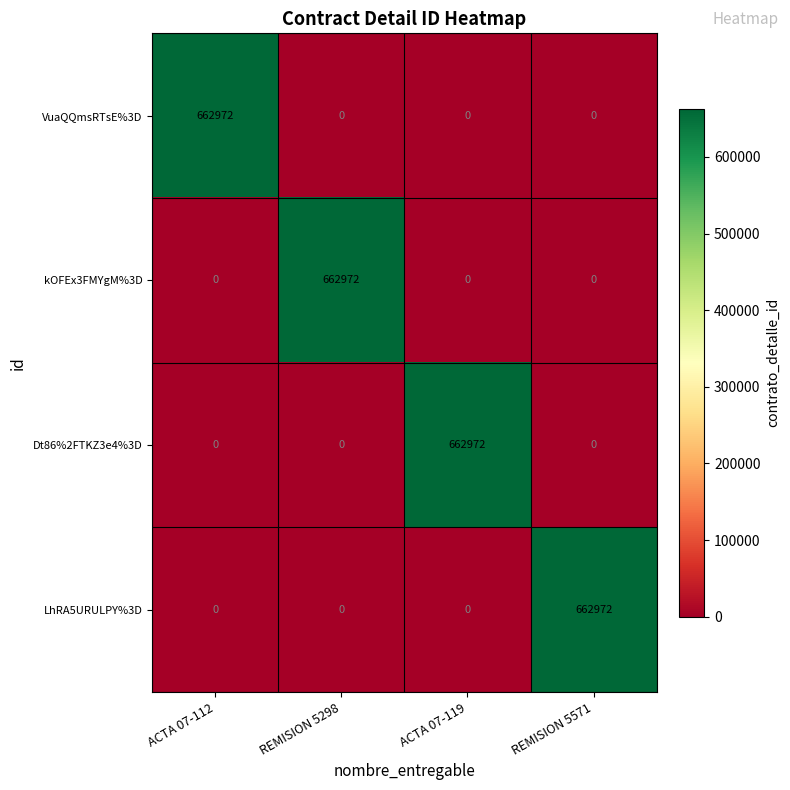

What is the difference between the highest and lowest values at ACTA 07-112?

662972